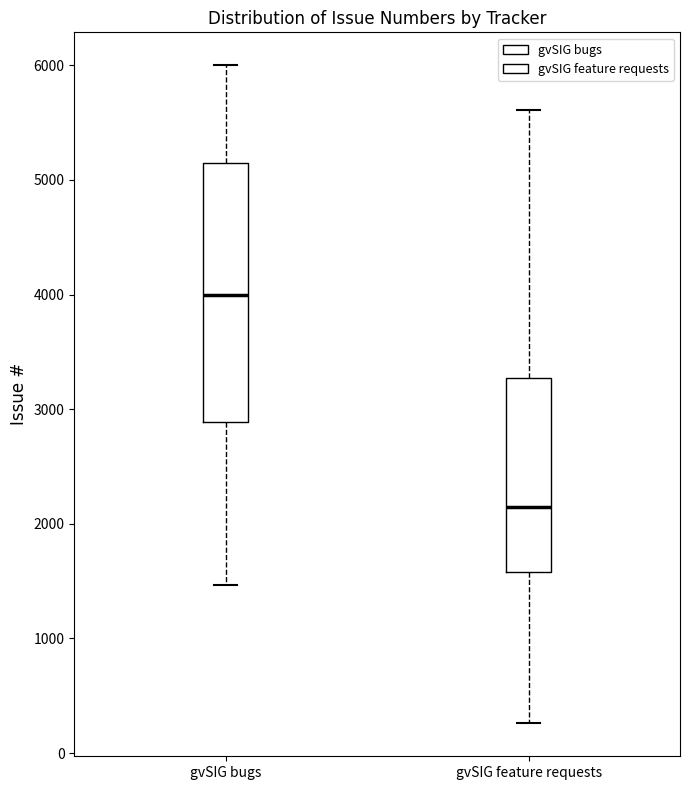

Reading left to right, transcribe this box plot: for each box, give where its median line is, the range the box spans, and where its two whiskers end, as read against the y-axis. The values are not printed on the chart, so give them approximately, as read against the axis.

gvSIG bugs: median 4000, box 2900 to 5100, whiskers 1500 to 6000
gvSIG feature requests: median 2200, box 1600 to 3300, whiskers 300 to 5600